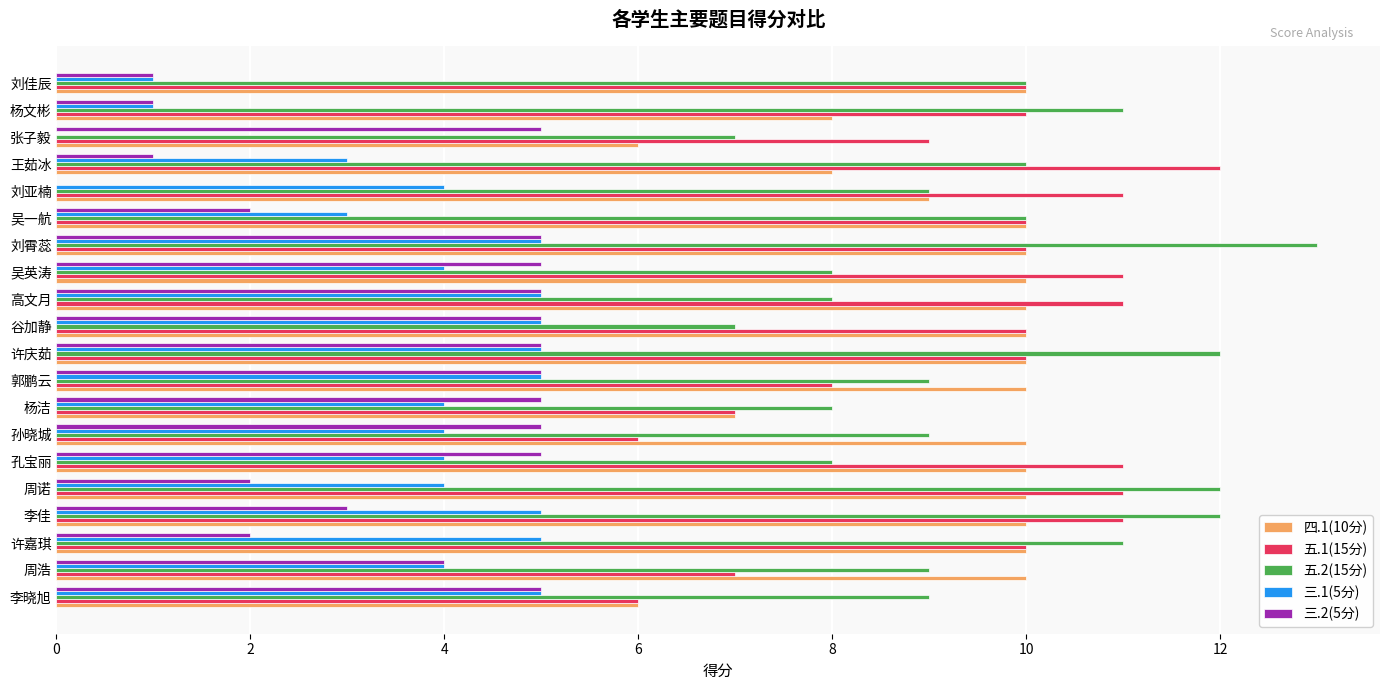

Is it true that 四.1(10分) equals 10 at 杨洁?

False